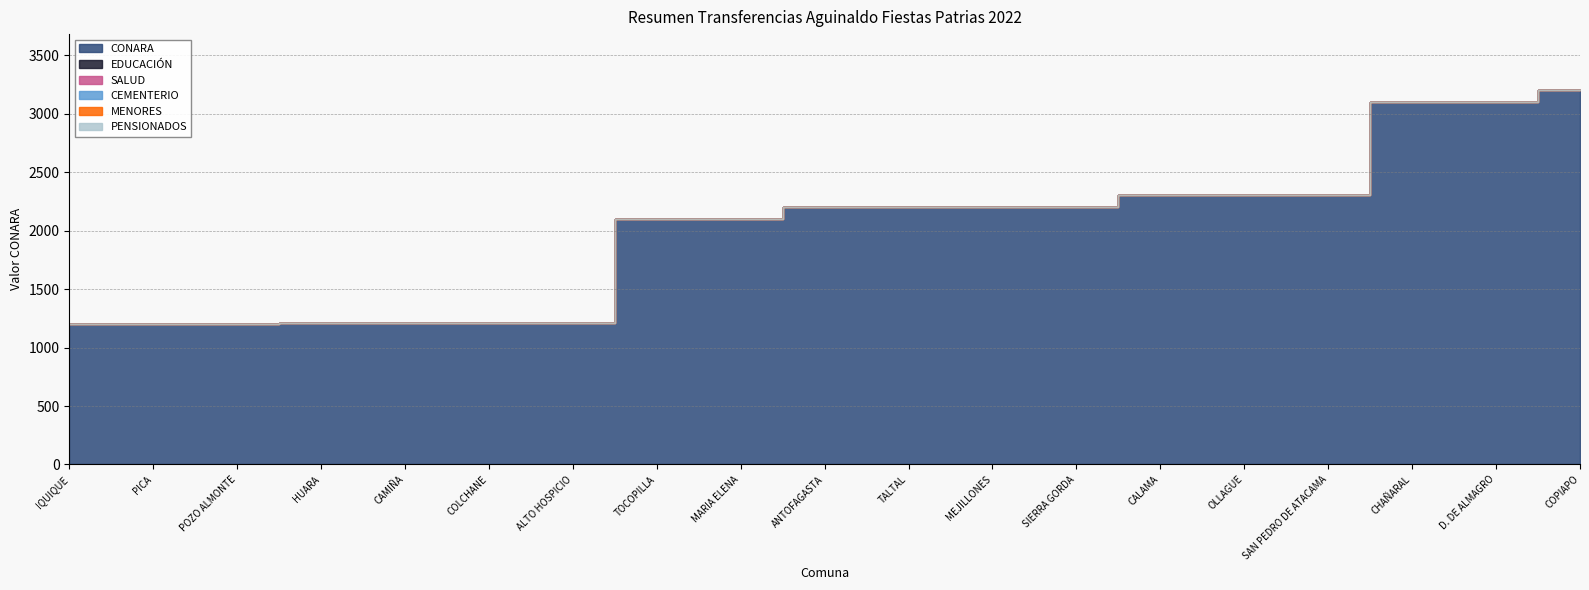

Rank the categories by CONARA value from highest to lowest.

COPIAPO, D. DE ALMAGRO, CHAÑARAL, SAN PEDRO DE ATACAMA, OLLAGUE, CALAMA, SIERRA GORDA, MEJILLONES, TALTAL, ANTOFAGASTA, MARIA ELENA, TOCOPILLA, ALTO HOSPICIO, COLCHANE, CAMIÑA, HUARA, POZO ALMONTE, PICA, IQUIQUE